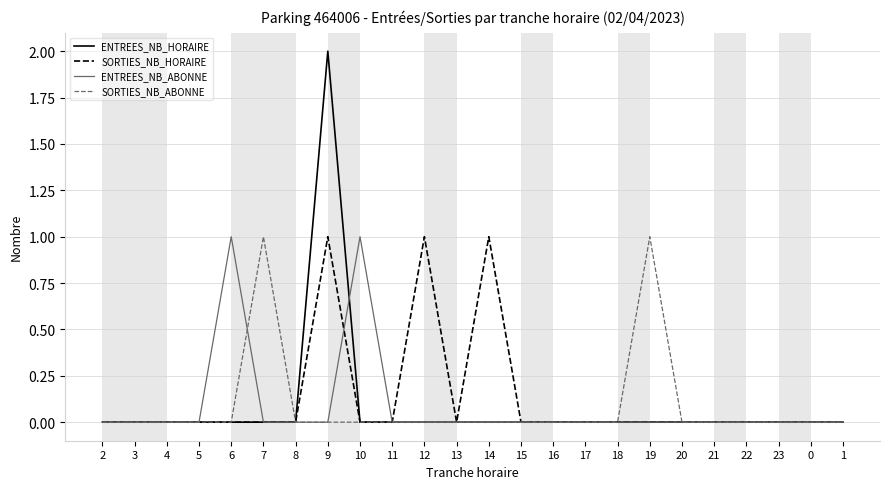

At which category is the sum across all series the highest?

9